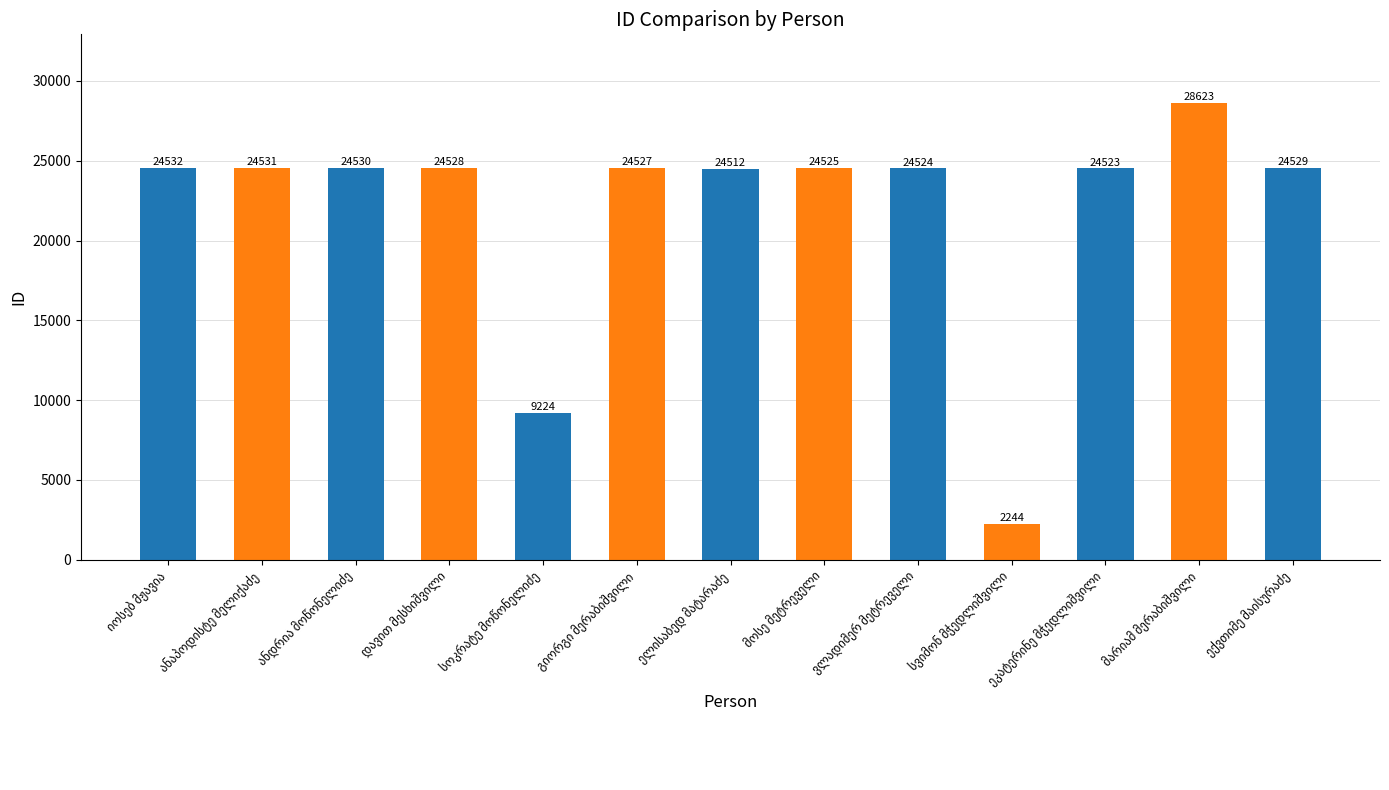

What is the minimum value shown in the chart?

2244